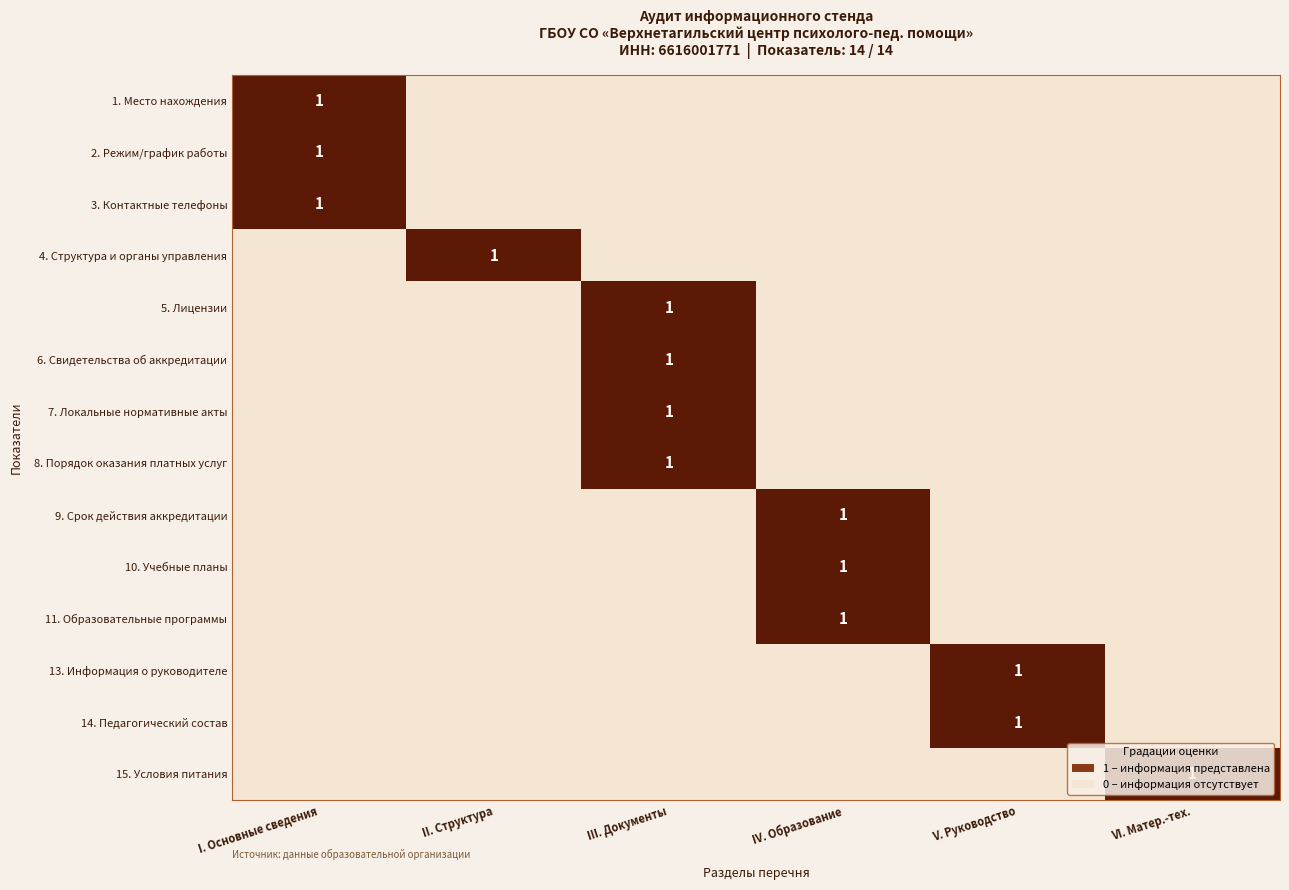

At which category is the sum across all series the highest?

III. Документы